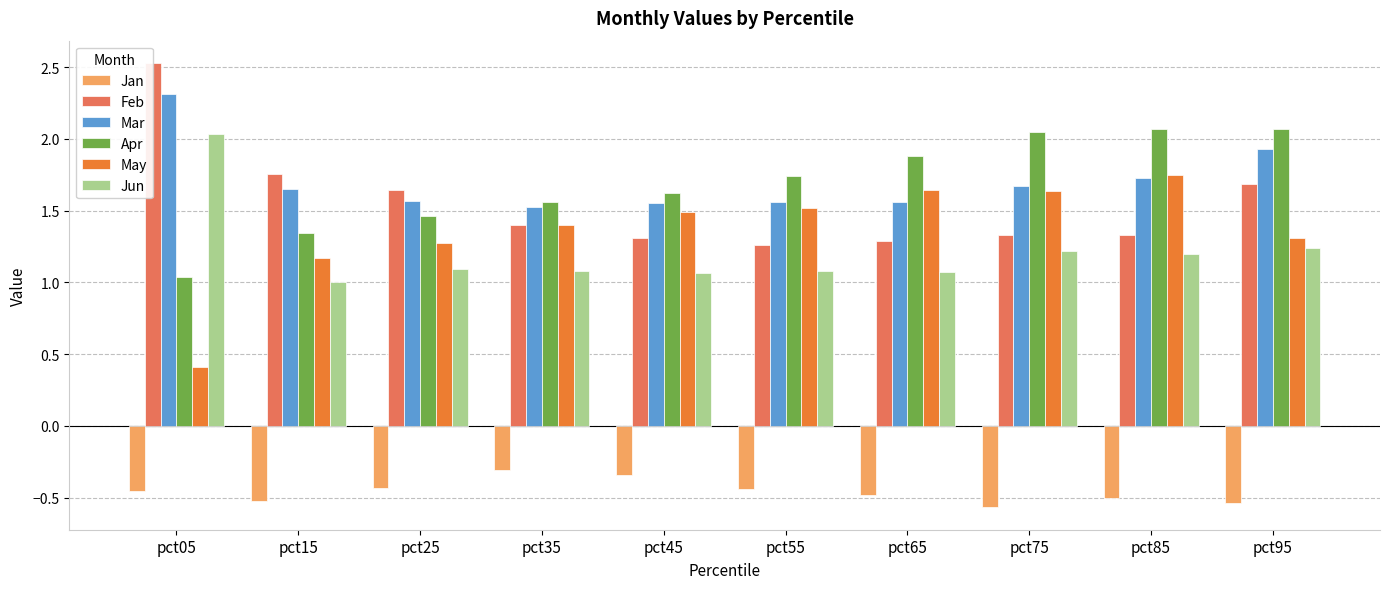

Are the bars horizontal?

No